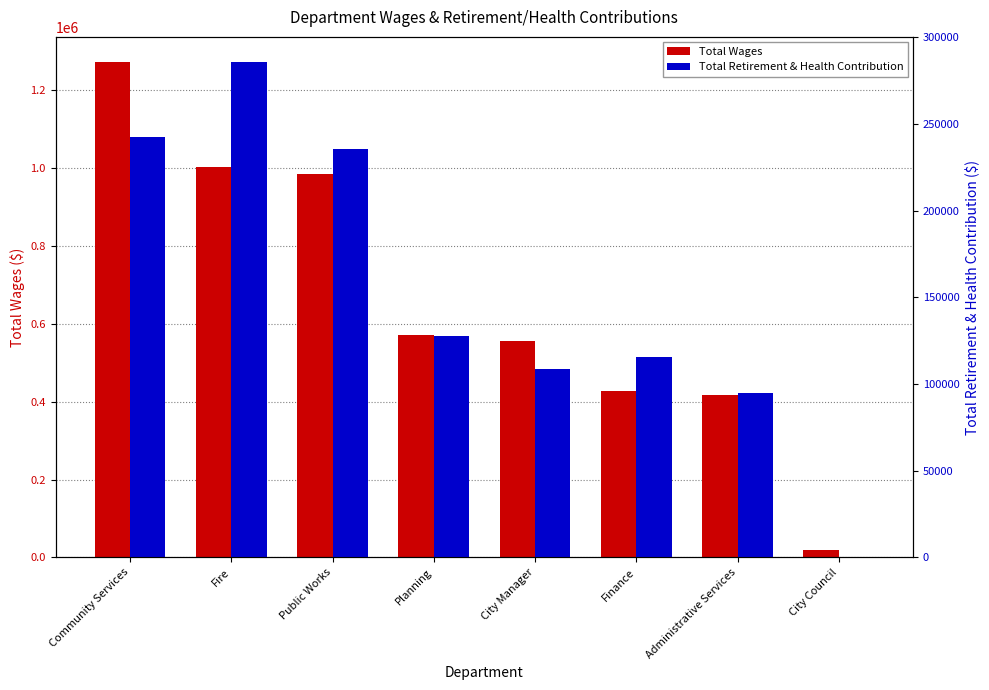

Reading left to right, extract all data points from this chart.

Total Wages: Community Services=1273736	Fire=1004085	Public Works=986296	Planning=571206	City Manager=555825	Finance=428314	Administrative Services=416611	City Council=18600
Total Retirement & Health Contribution: Community Services=242798	Fire=285975	Public Works=235636	Planning=127726	City Manager=108549	Finance=115385	Administrative Services=94813	City Council=0